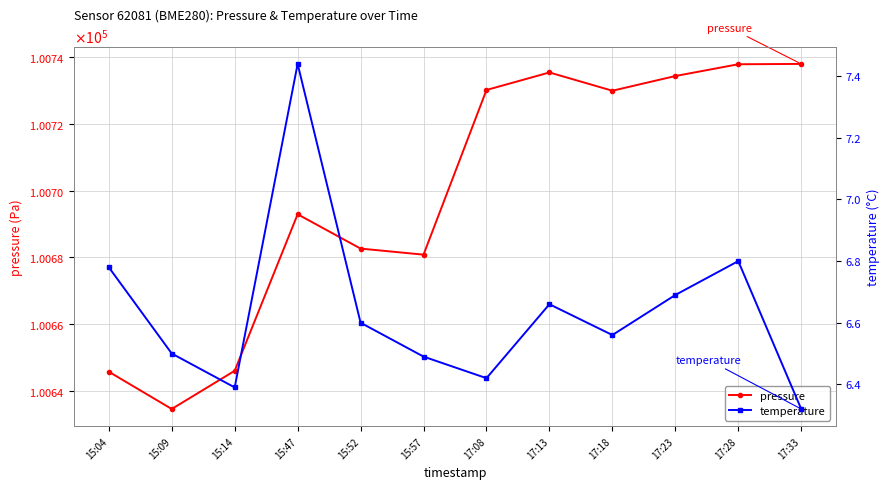

True or false: pressure has a value of 179395.6 at 15:47.

False